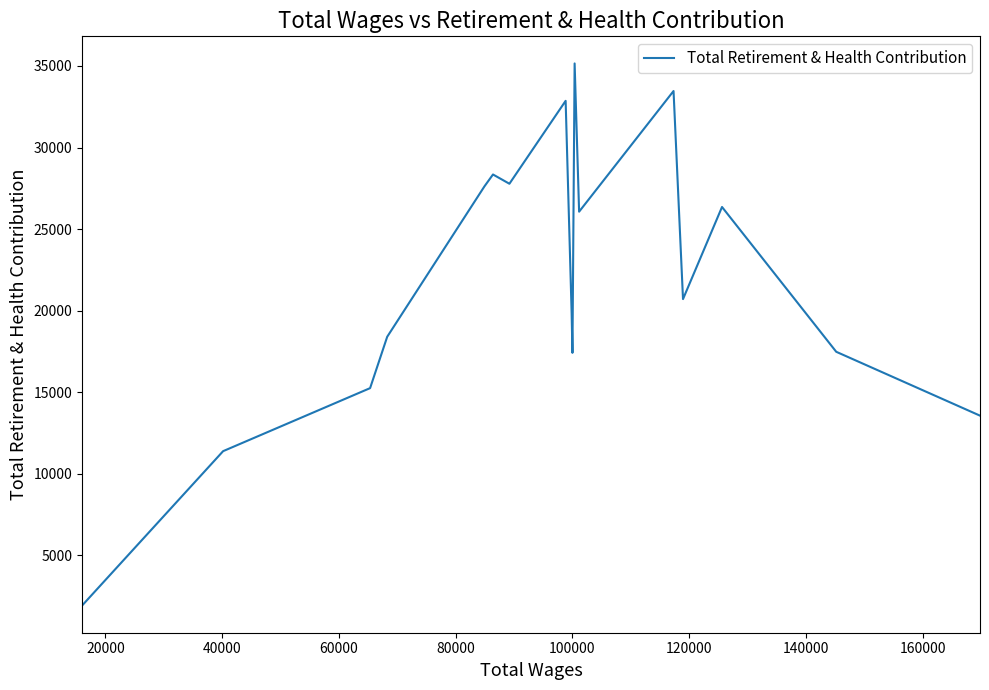

Is this an area chart (filled region under the line)?

No